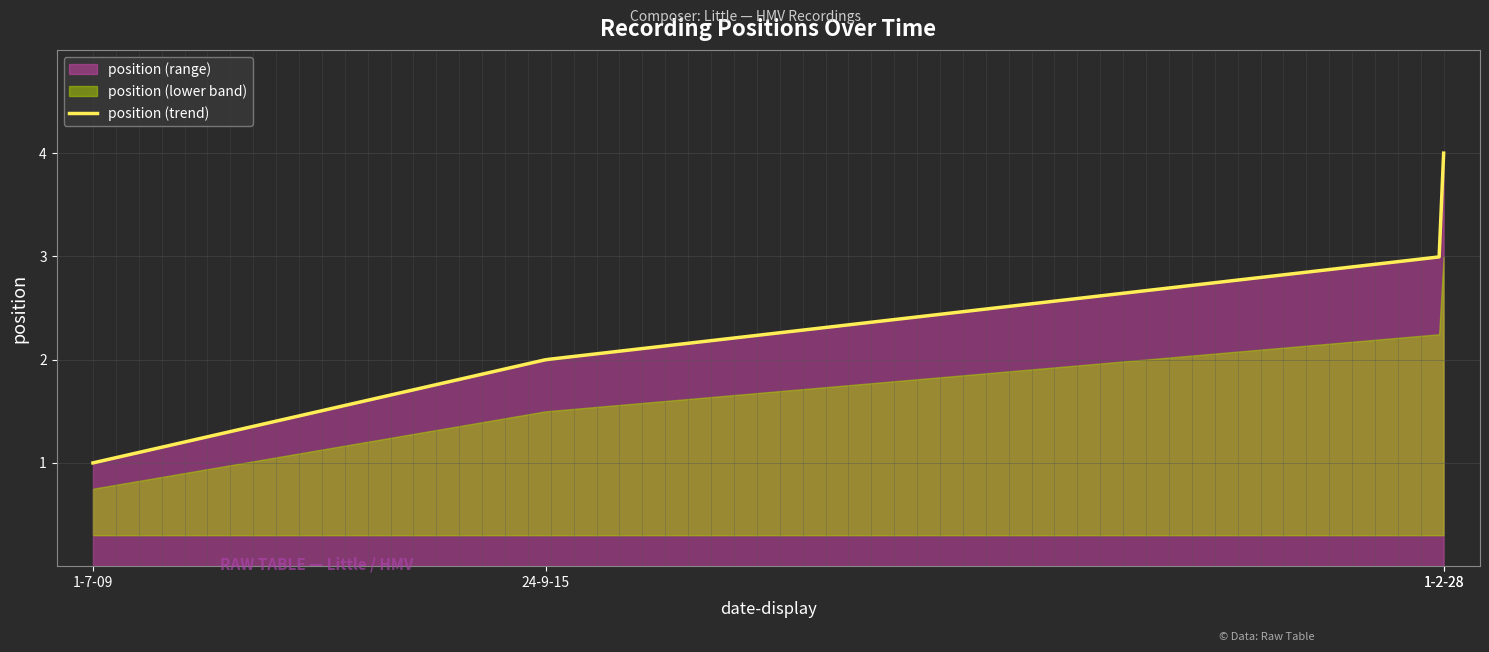

What is the maximum value shown in the chart?

4